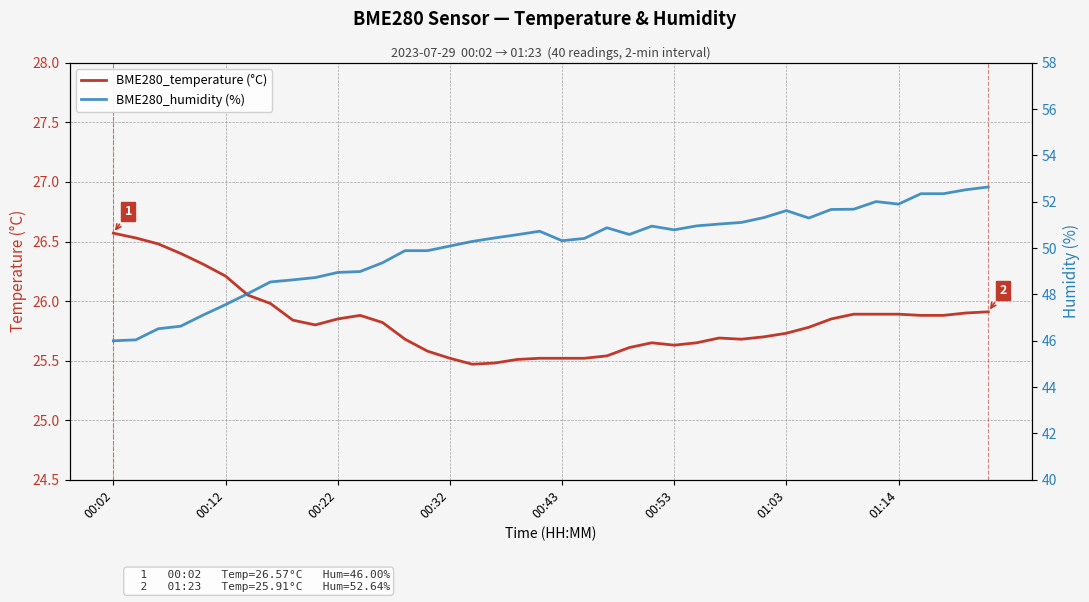

How many lines are shown in the chart?

2